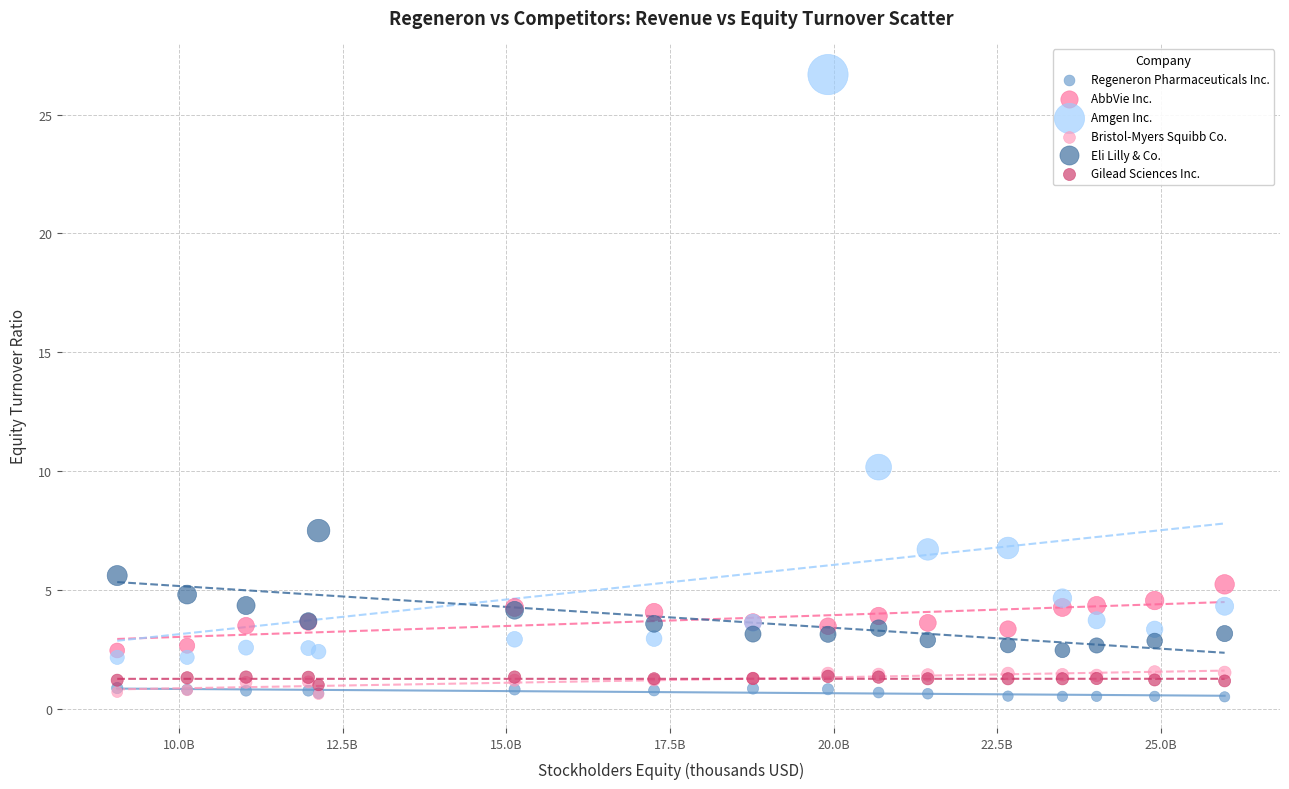

What are all the series names shown in the legend?

Regeneron Pharmaceuticals Inc., AbbVie Inc., Amgen Inc., Bristol-Myers Squibb Co., Eli Lilly & Co., Gilead Sciences Inc.